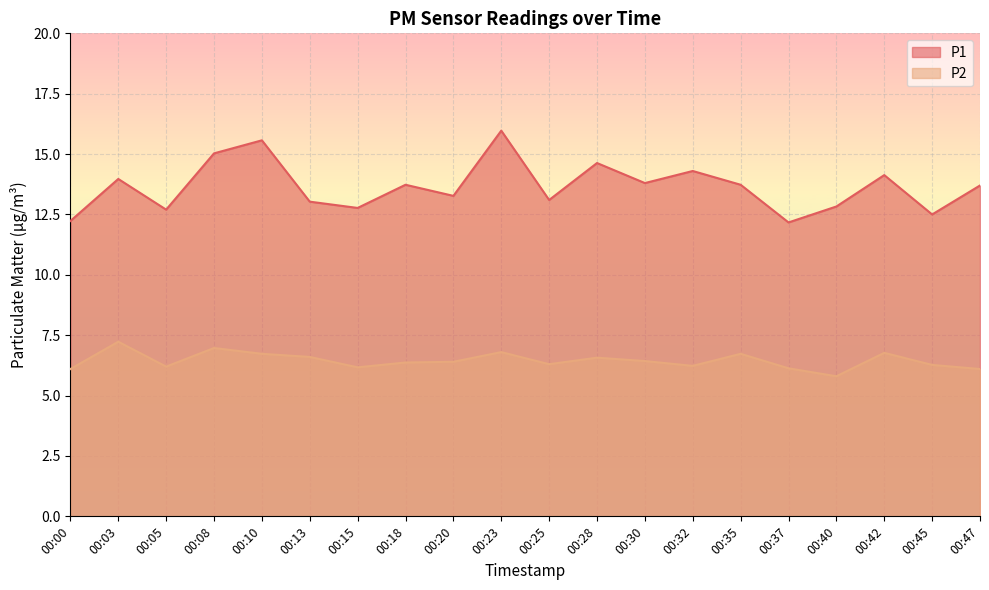

True or false: P1 and P2 intersect in this chart.

False